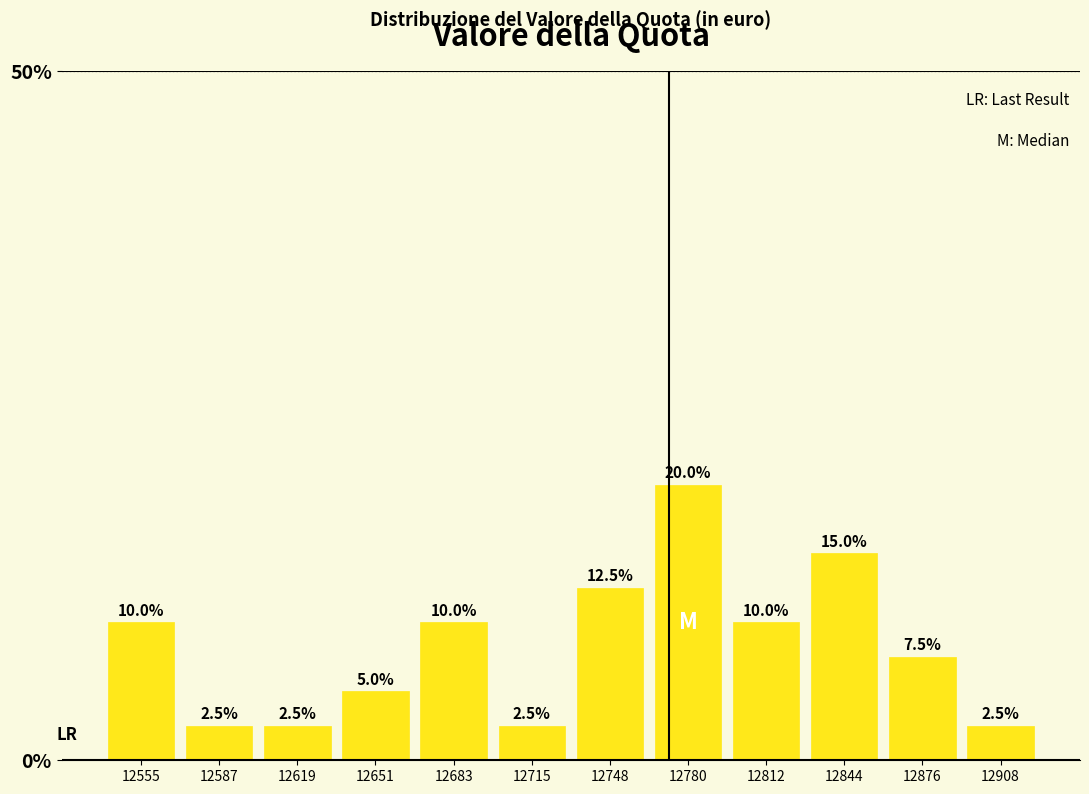

Reading left to right, list every bar in this chart as the range it spans on the x-axis followed by its height. The bar edges are not printed on the chart, so give them approximately, as read against the axis.

12540 to 12570: 10.0
12570 to 12605: 2.5
12605 to 12635: 2.5
12635 to 12670: 5.0
12670 to 12700: 10.0
12700 to 12730: 2.5
12730 to 12765: 12.5
12765 to 12795: 20.0
12795 to 12830: 10.0
12830 to 12860: 15.0
12860 to 12895: 7.5
12895 to 12925: 2.5